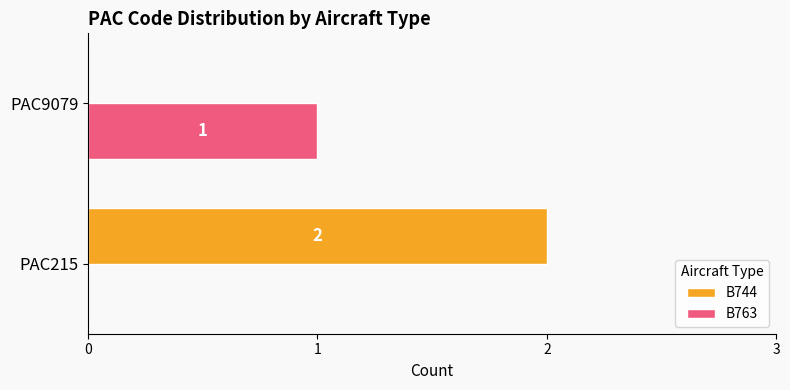

At which label is B763 closest to 0?

PAC215